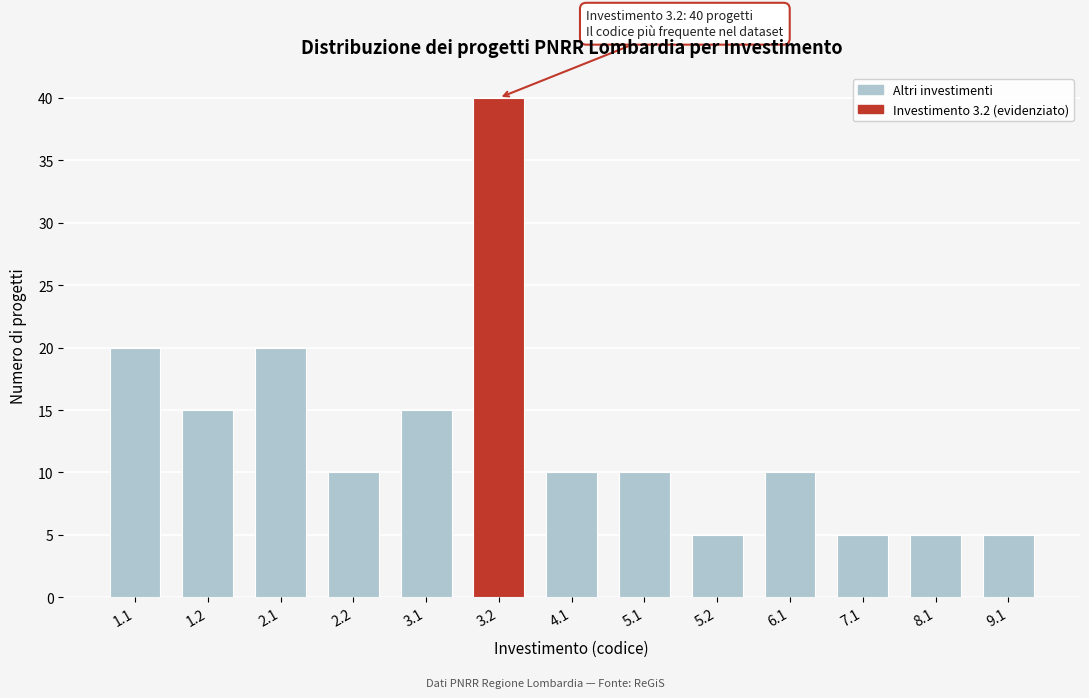

Reading left to right, extract all data points from this chart.

20	15	20	10	15	40	10	10	5	10	5	5	5